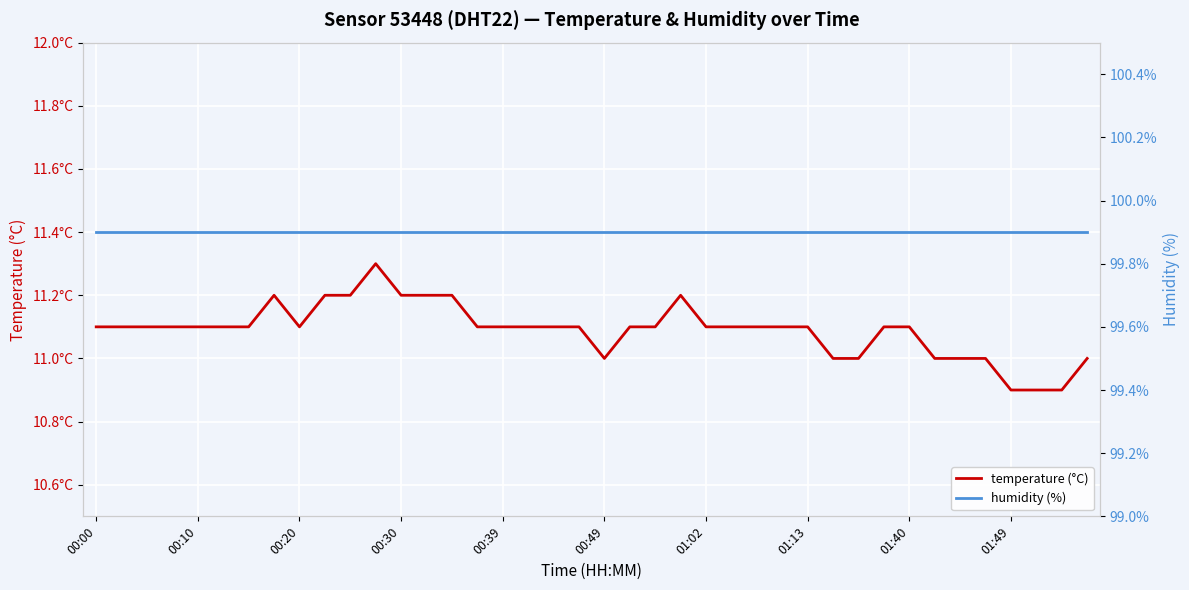

True or false: humidity (%) and temperature (°C) intersect in this chart.

False